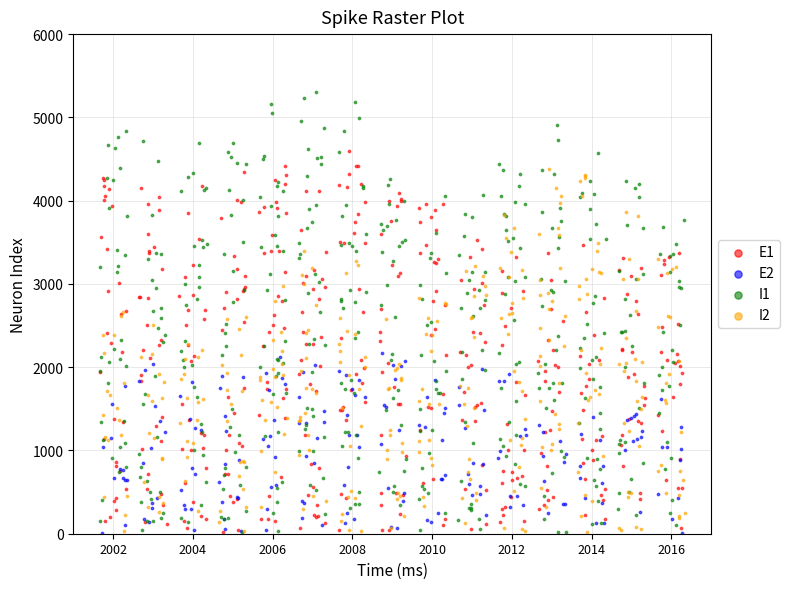

Which series has the widest spread of Y values?

I1